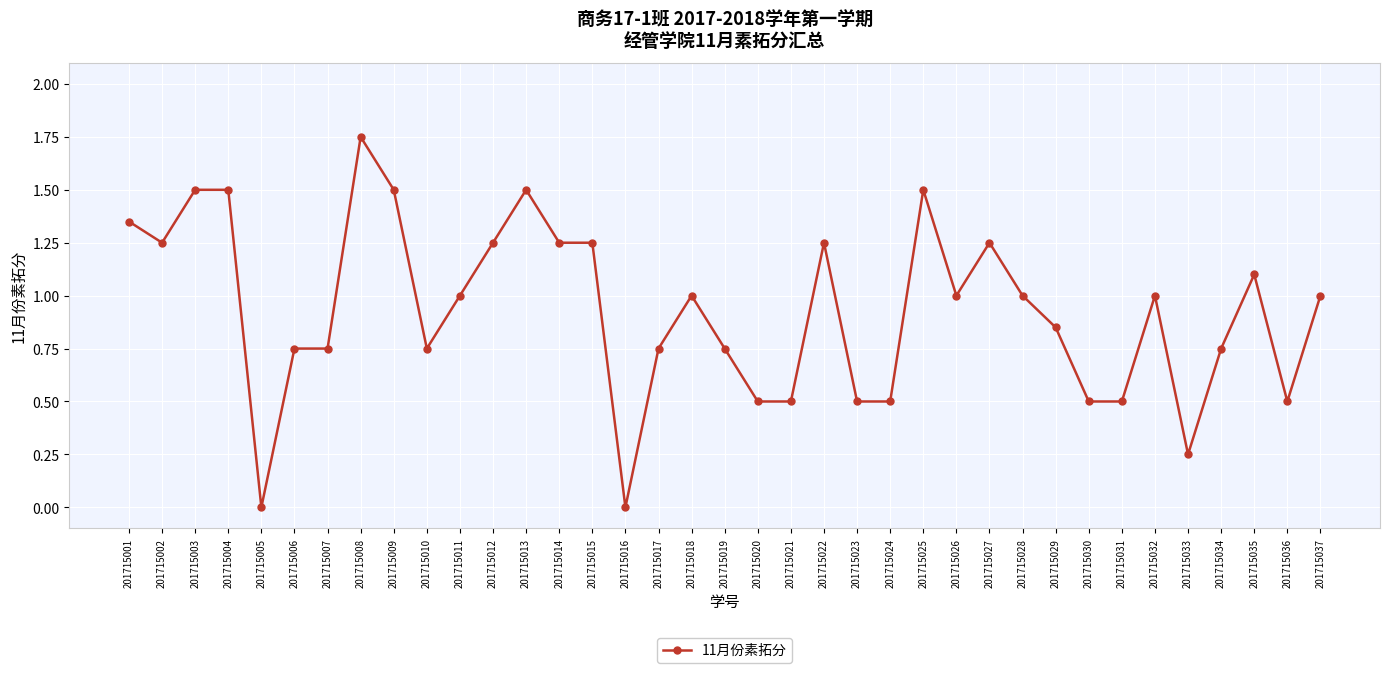

What is the difference between the second highest and minimum values?

1.5